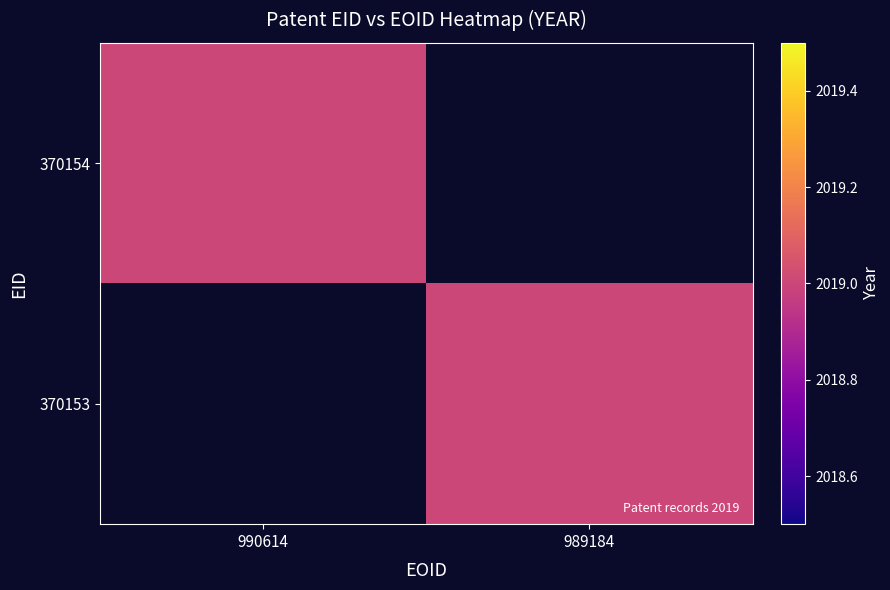

What is the difference between the highest and lowest values at 990614?

2019